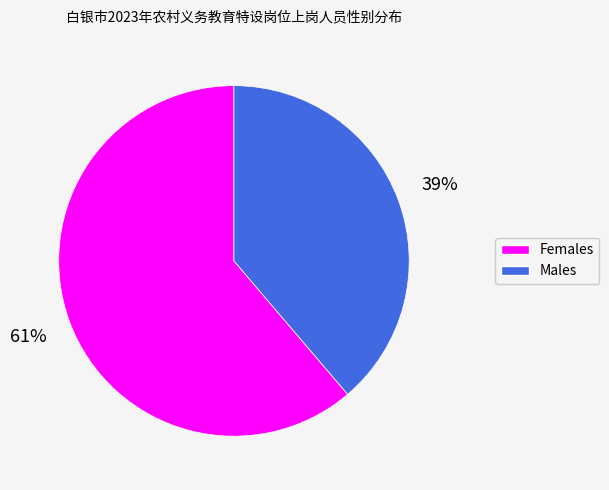

Count the number of slices in the pie.

2